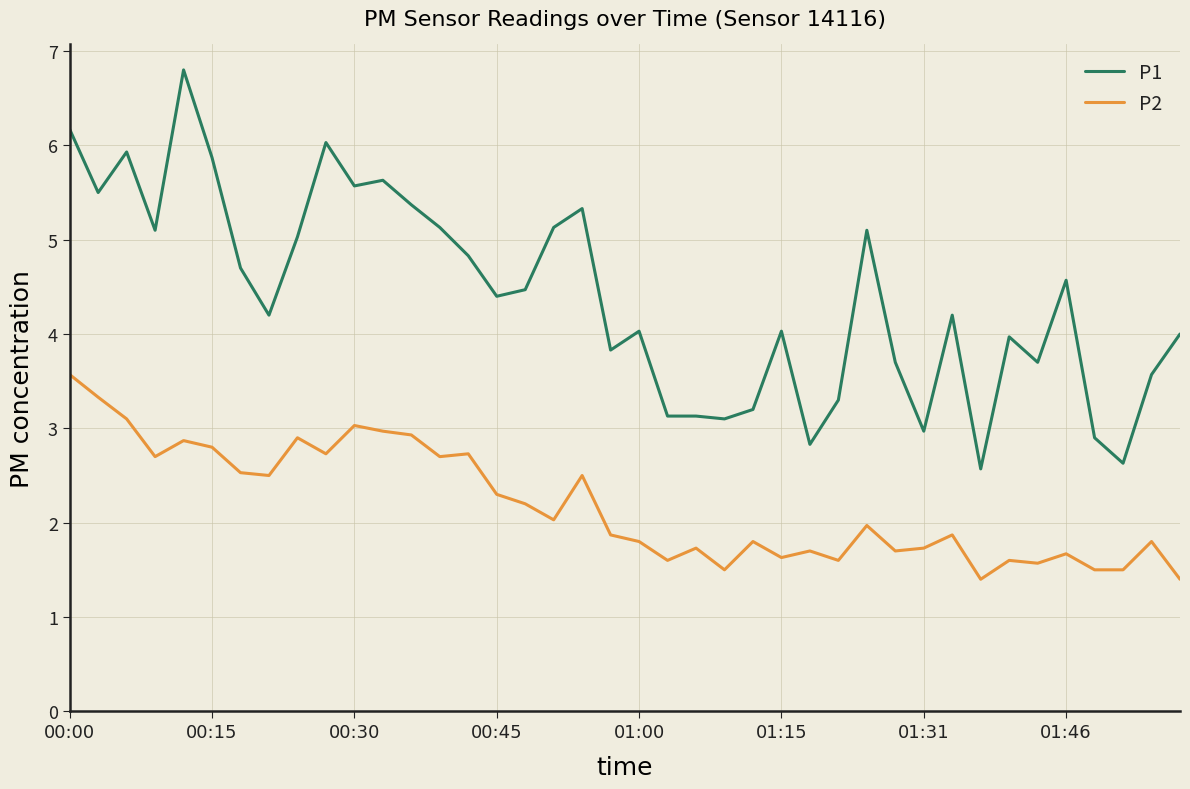

True or false: P2 and P1 intersect in this chart.

False